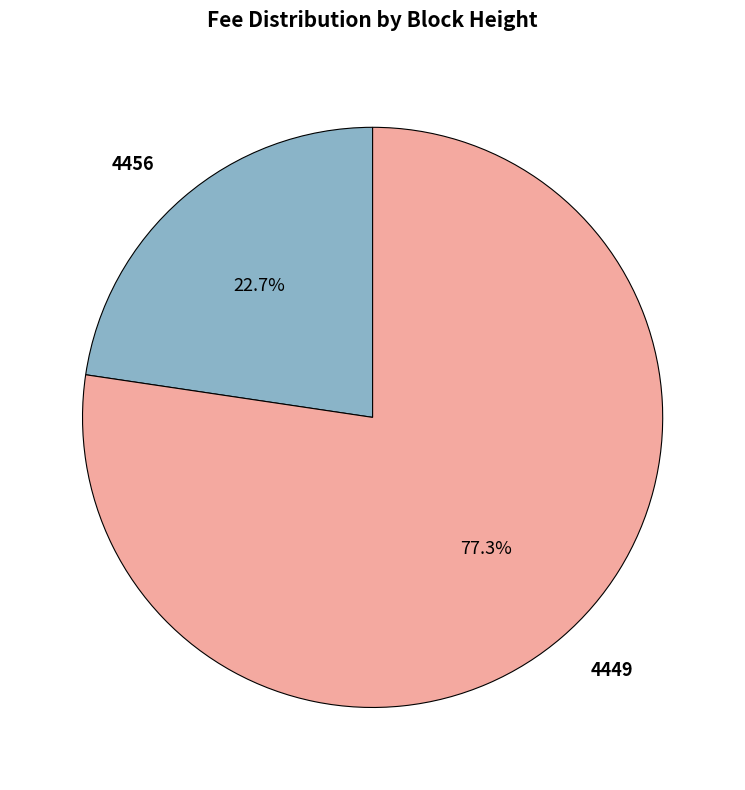

What is the ratio of the value at 4456 to the value at 4449?

0.3